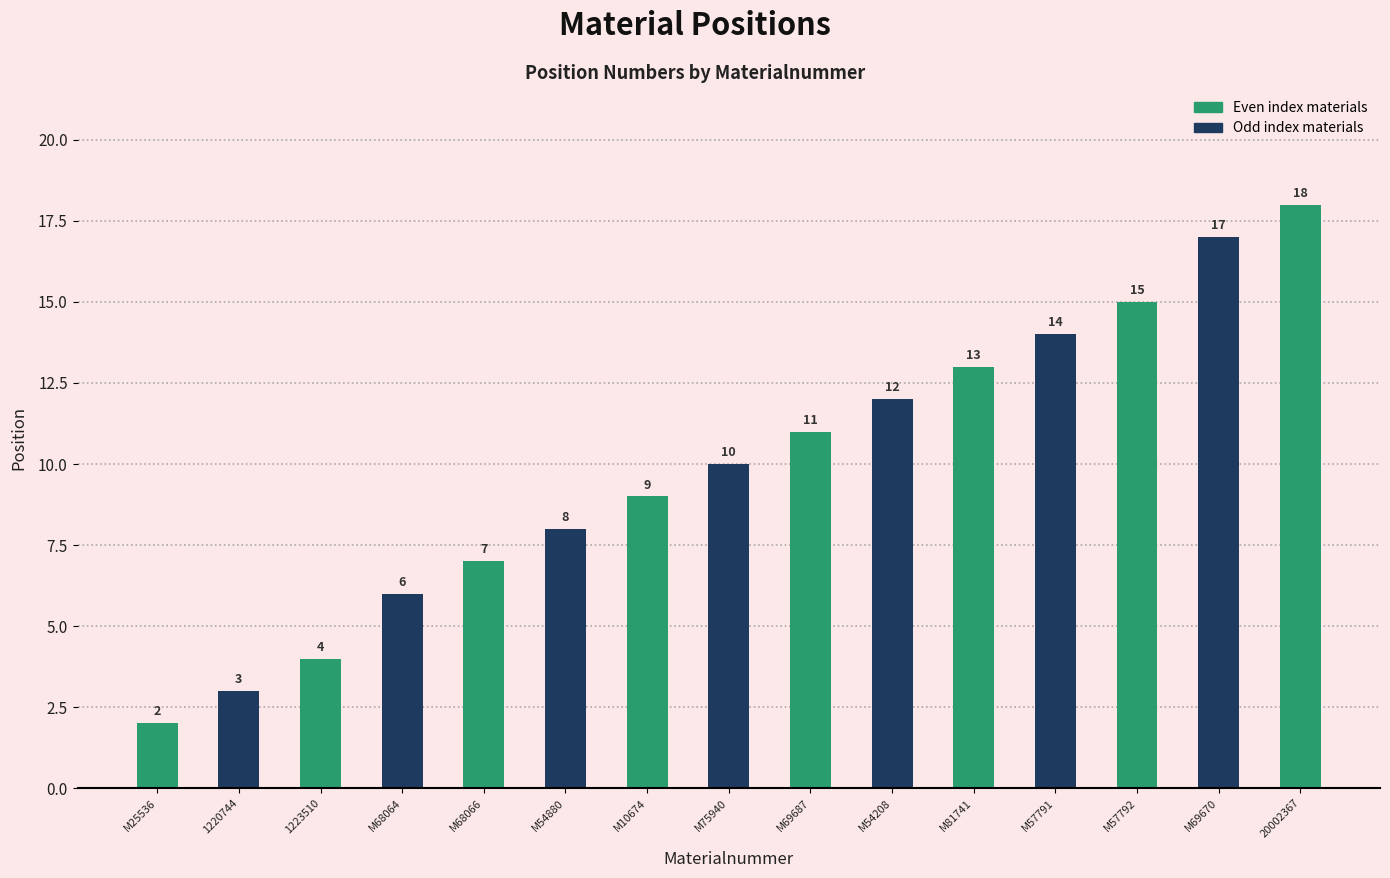

What is the average value?

10